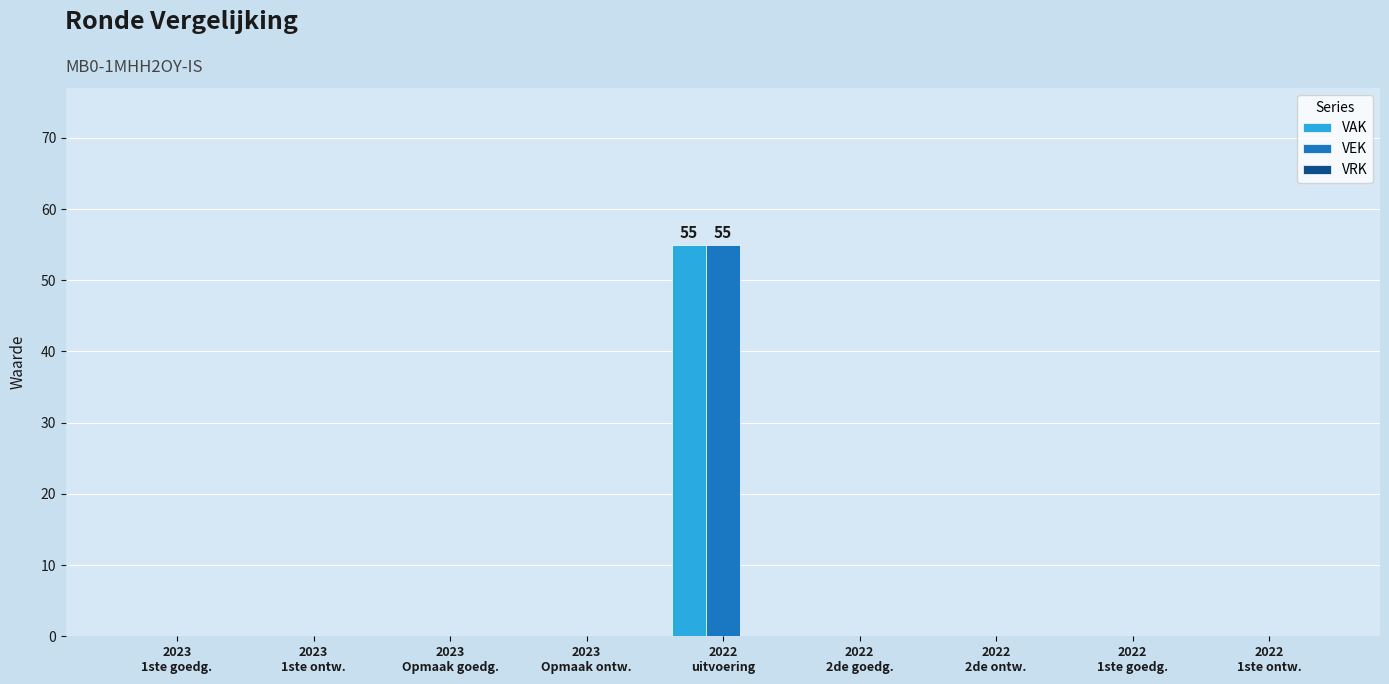

What is the sum of all VAK values?

55